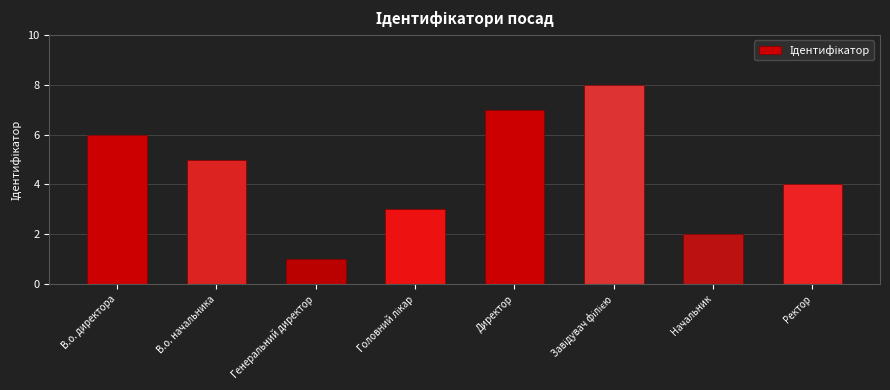

Reading right to left, what are all the values shown in this chart?

4	2	8	7	3	1	5	6